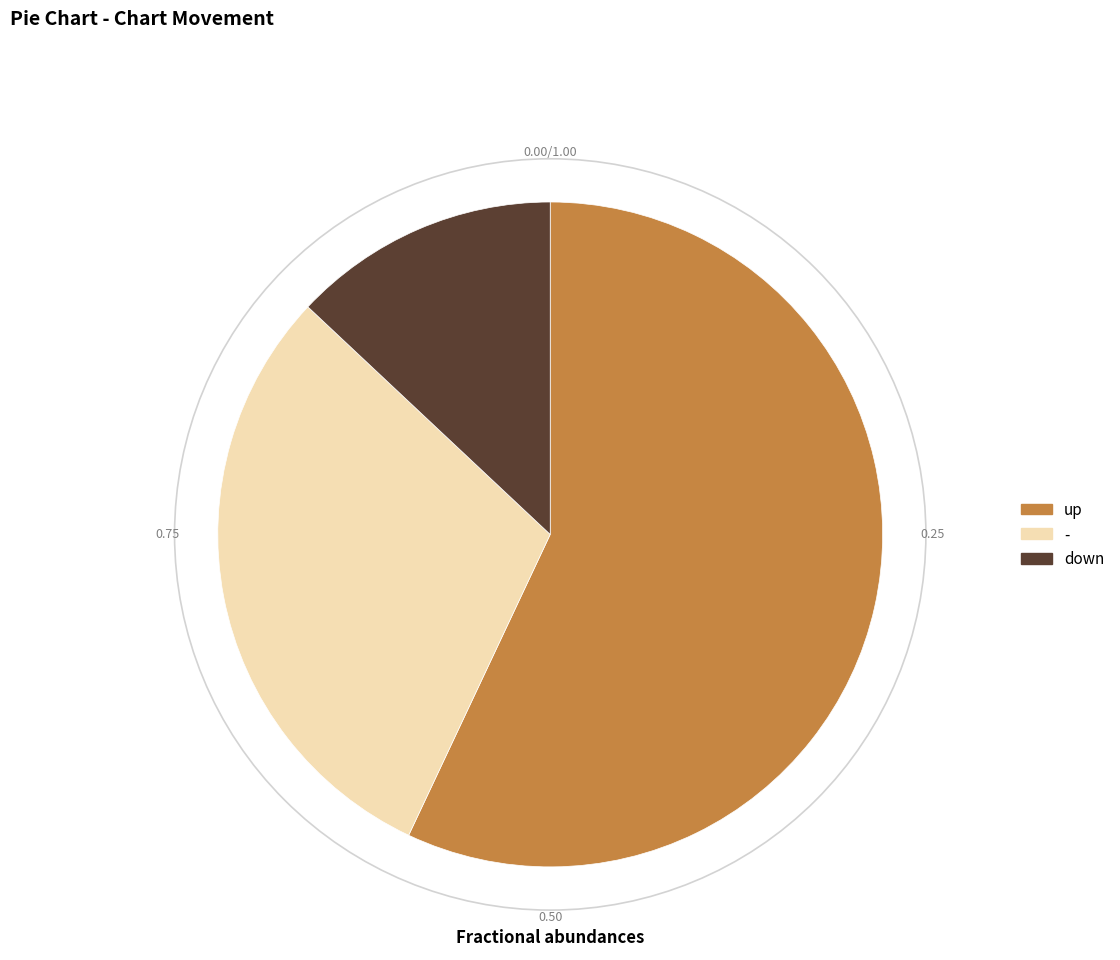

Does any single category account for the majority?

Yes